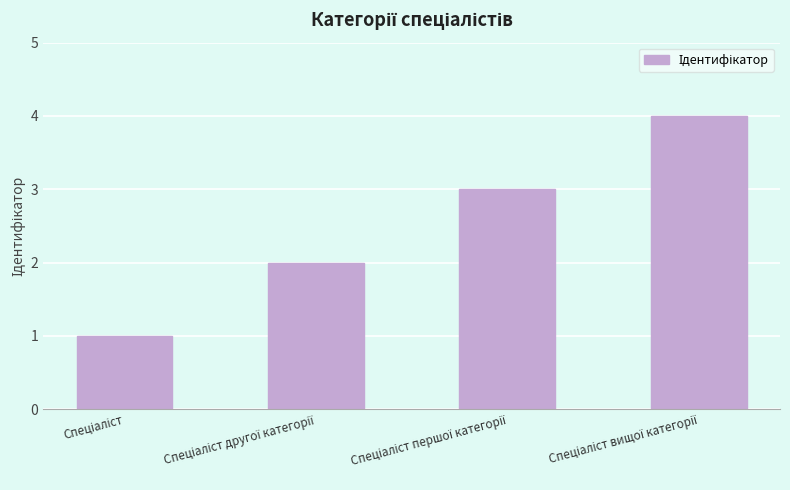

What is the maximum value shown in the chart?

4